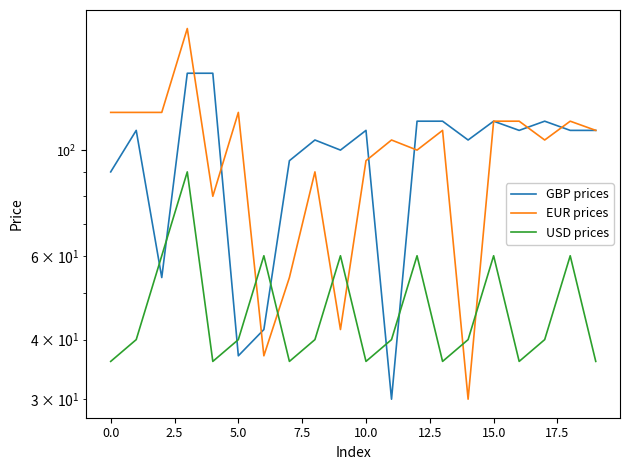

Is it true that USD prices equals 36.0 at 16?

True